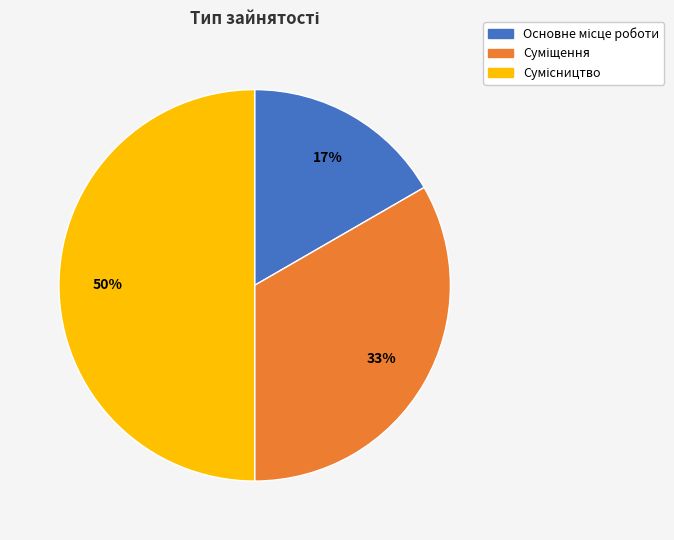

To the nearest percent, what is the difference between the largest and smallest slice percentages?

33%